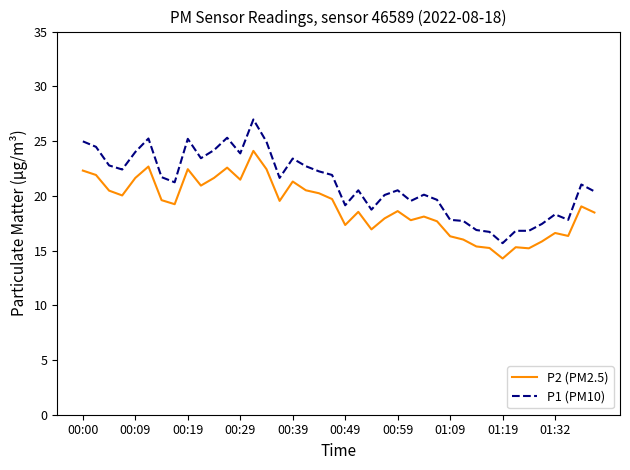

How many series are shown in this chart?

2